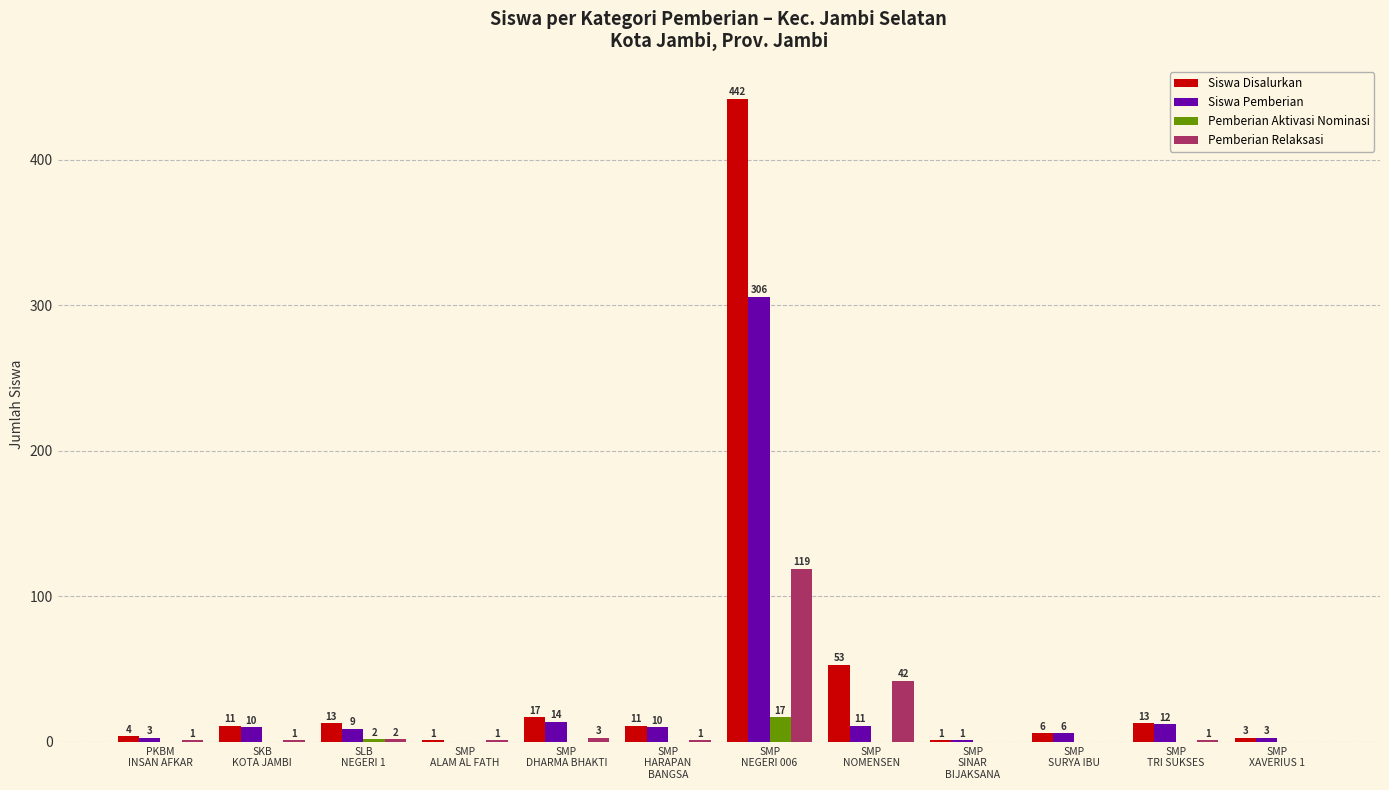

What is the highest value of the Pemberian Aktivasi Nominasi series?

17